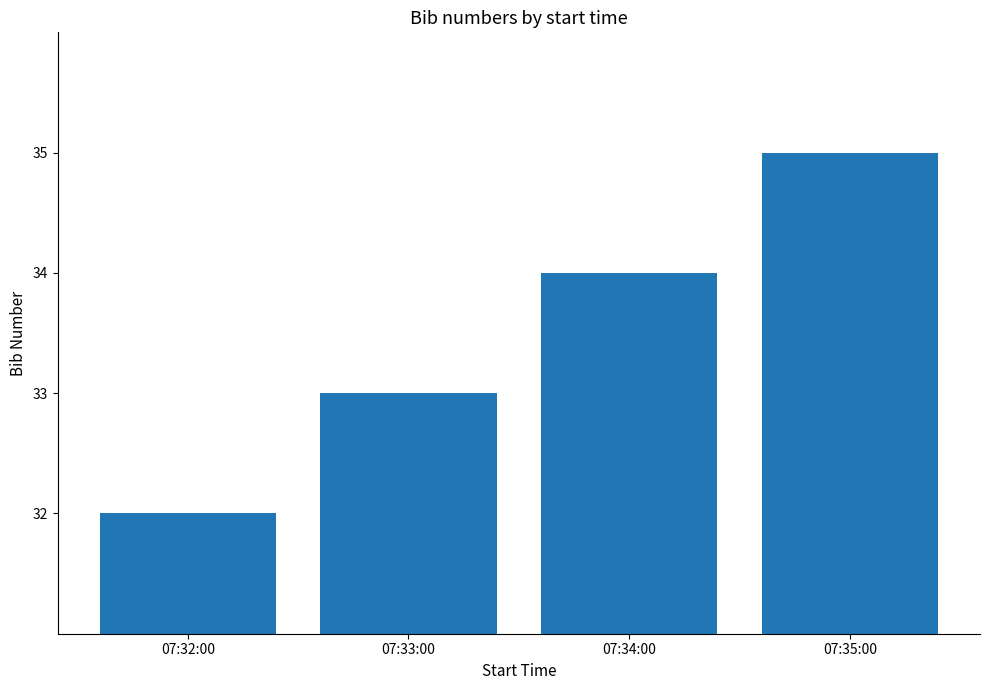

How many data points are less than 34?

2